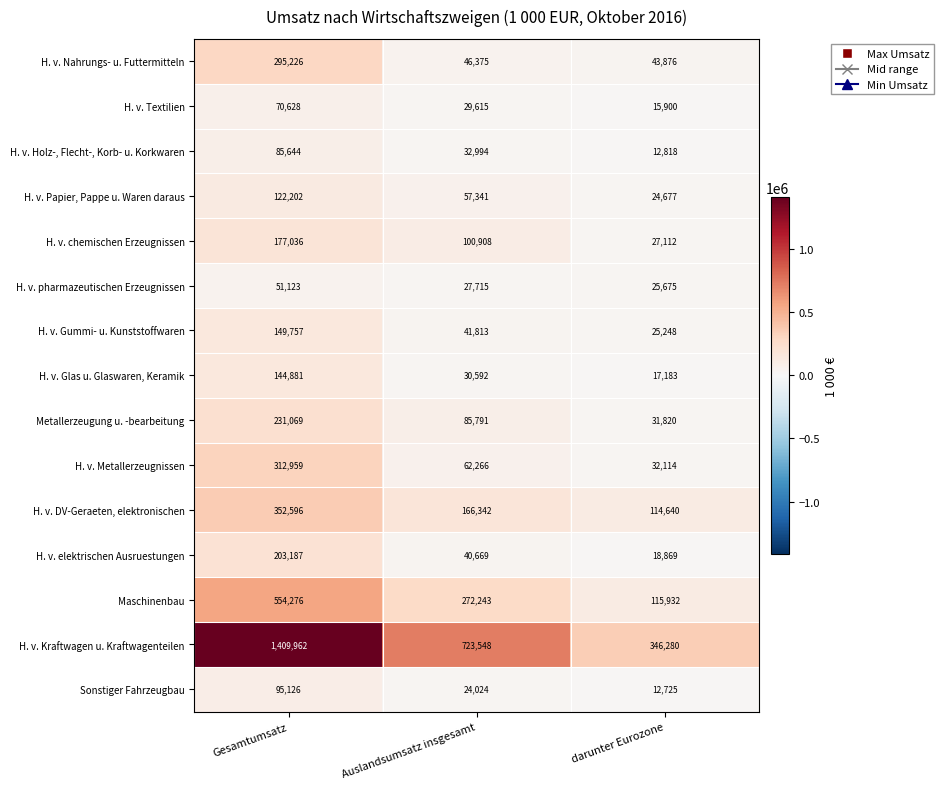

Which series has the largest total across all categories?

H. v. Kraftwagen u. Kraftwagenteilen